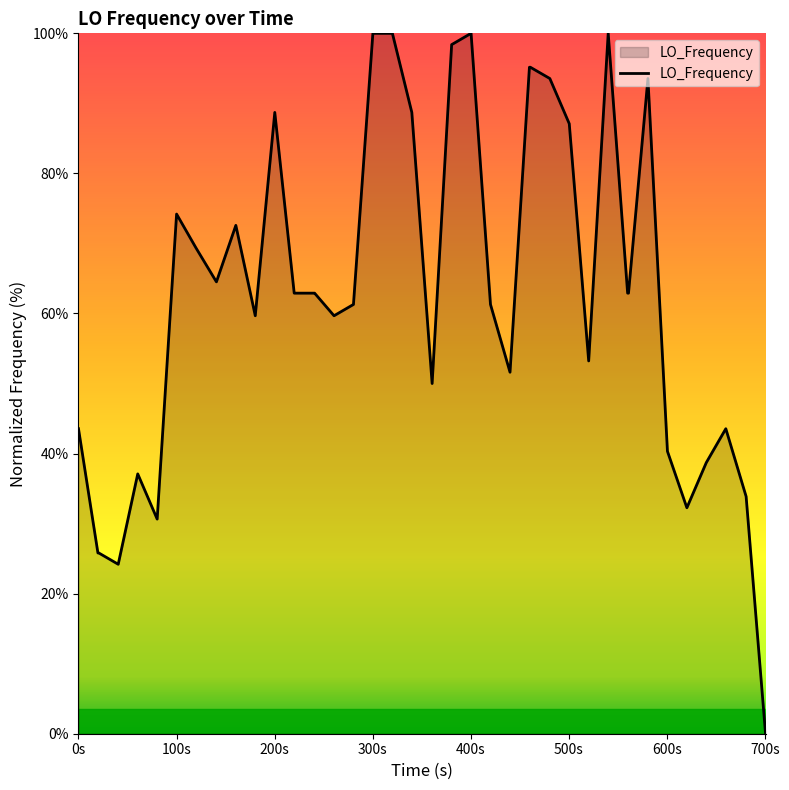

What is the difference between the maximum and minimum values?

100.0